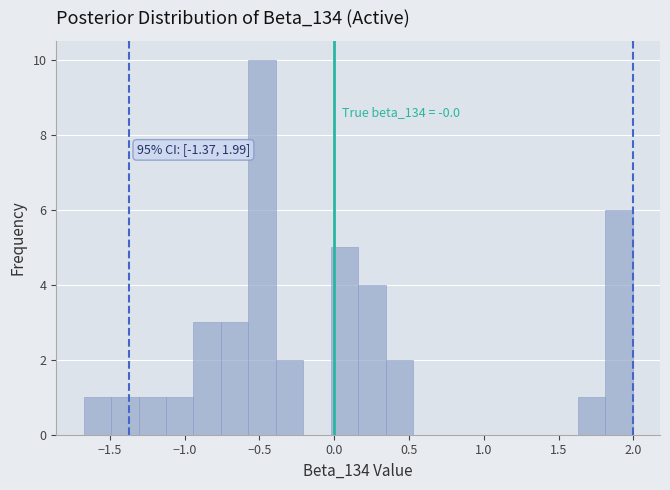

Around what value on the x-axis is the tallest bar? Give the approximate position of its centre, as read against the axis.

-0.50